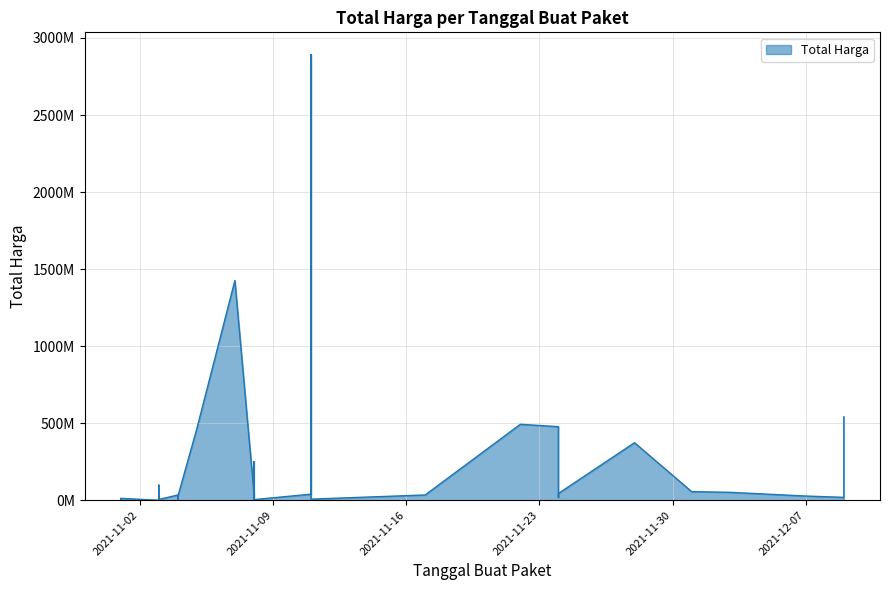

What is the difference between the maximum and second lowest values?

2891940000